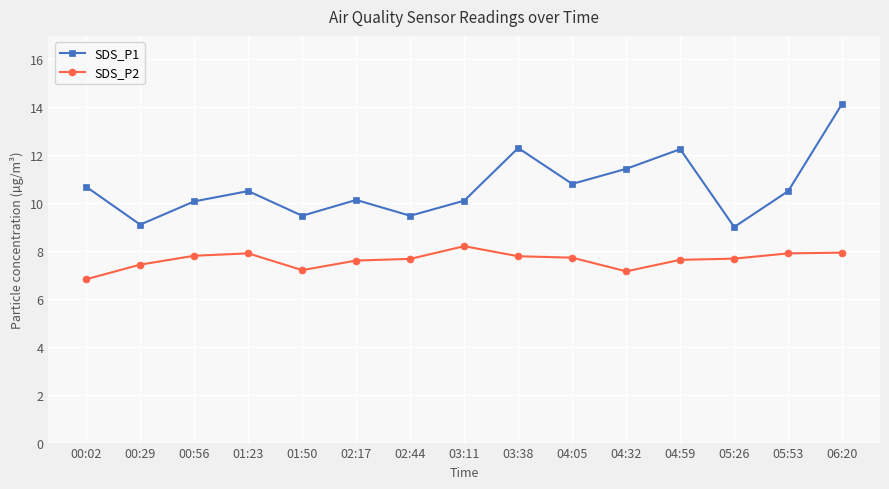

In SDS_P2, how many points are lower than both neighbors (excluding endpoints)?

2